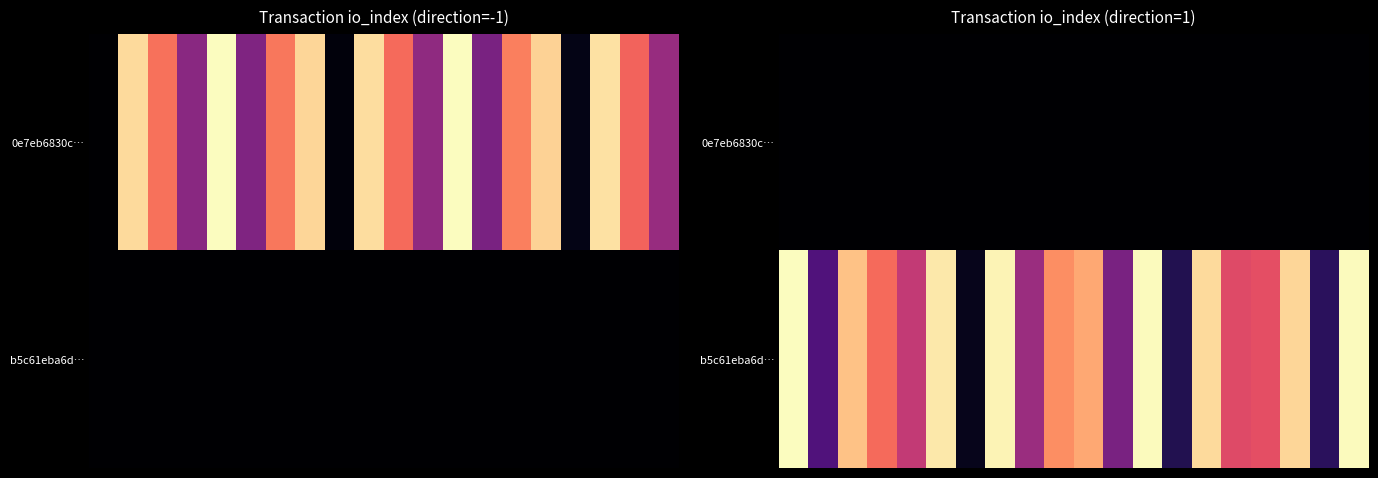

Which series has the largest range (max minus min)?

b5c61eba6d…